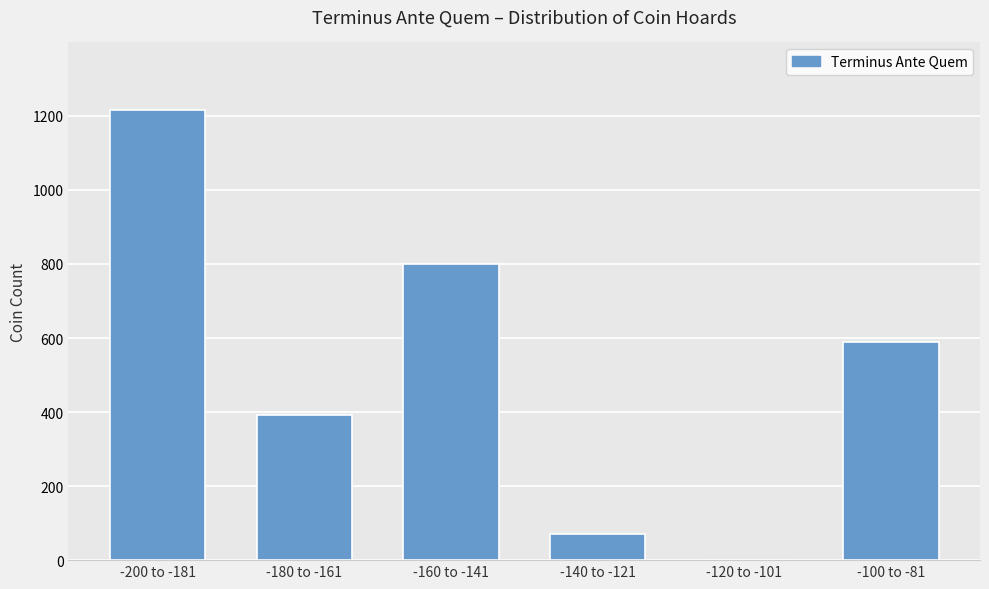

What is the sum of the values at -200 to -181 and -120 to -101?

1216